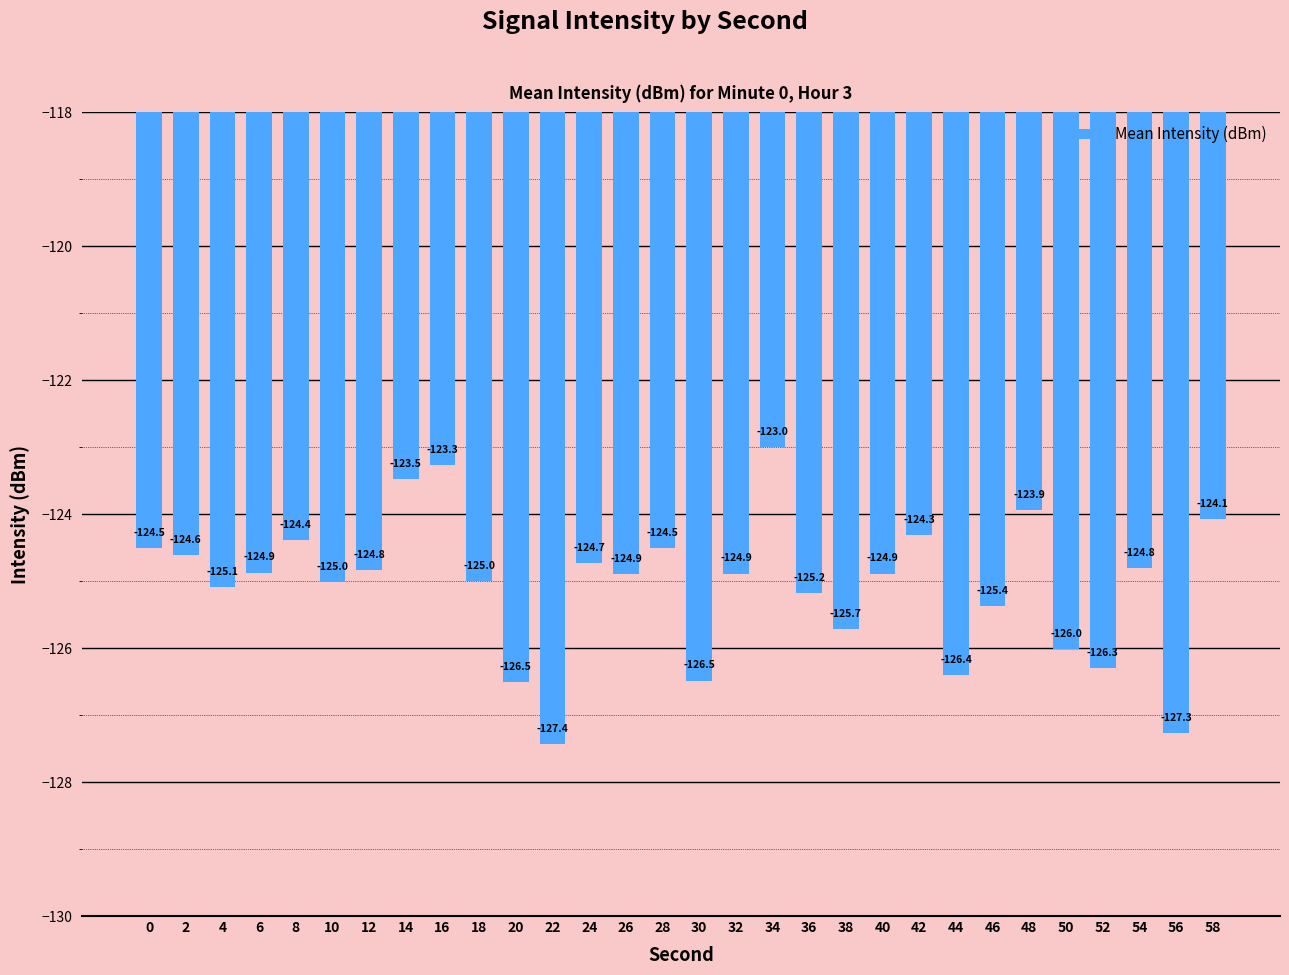

Where is the data nearest to the value -125?

18